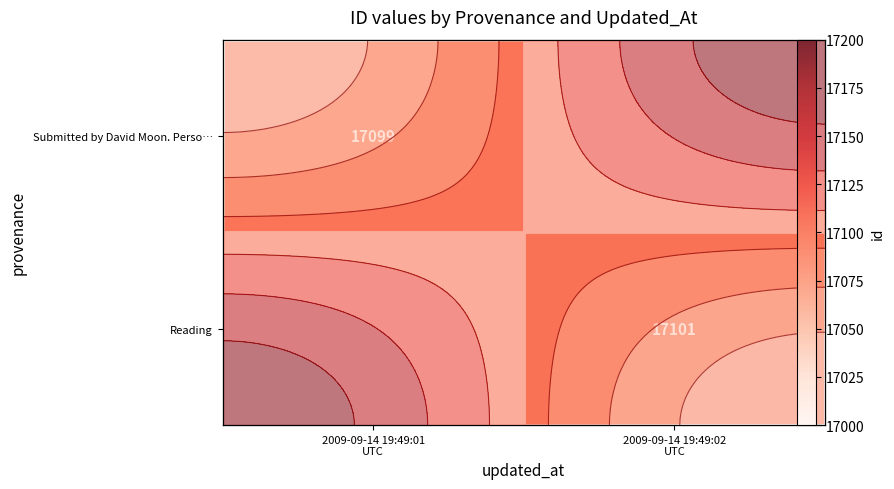

Is the value of Reading at 2009-09-14 19:49:01 UTC greater than the value of Submitted by David Moon. Perso… at 2009-09-14 19:49:02 UTC?

No